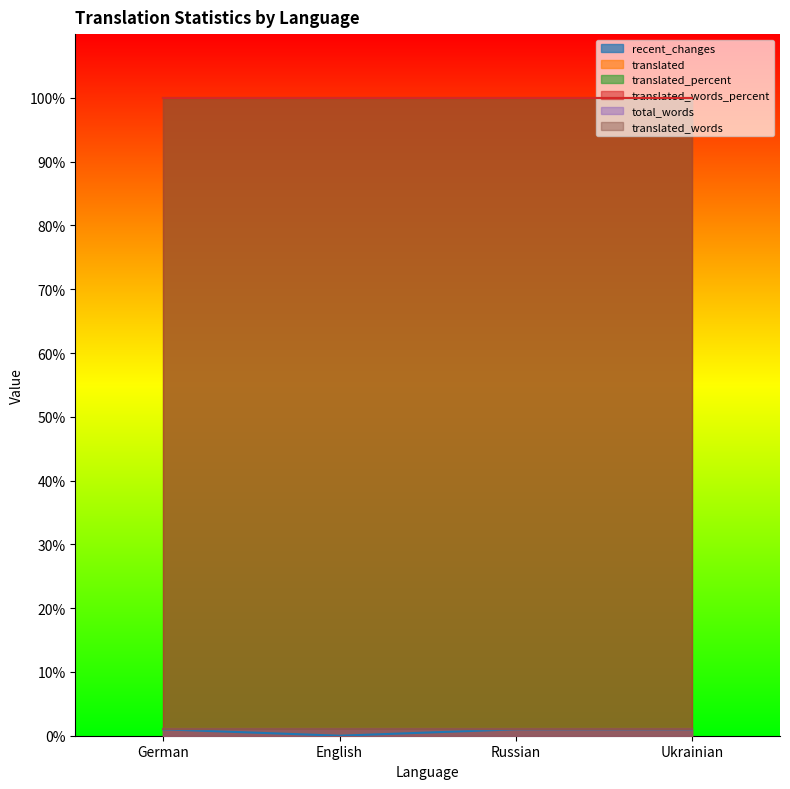

What is the greatest value displayed?

100